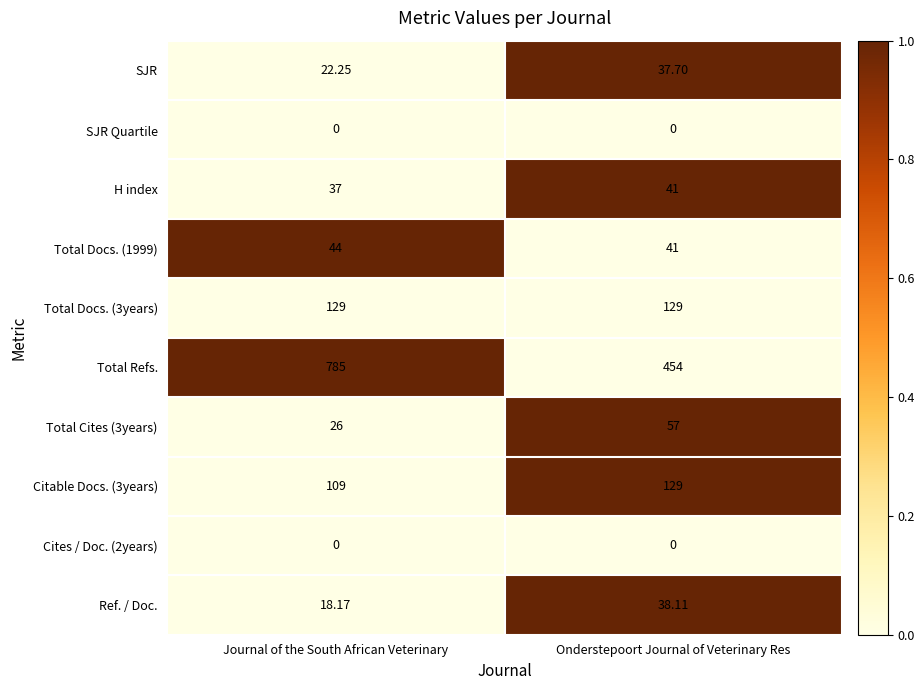

Where is H index nearest to the value 39?

Journal of the South African Veterinary